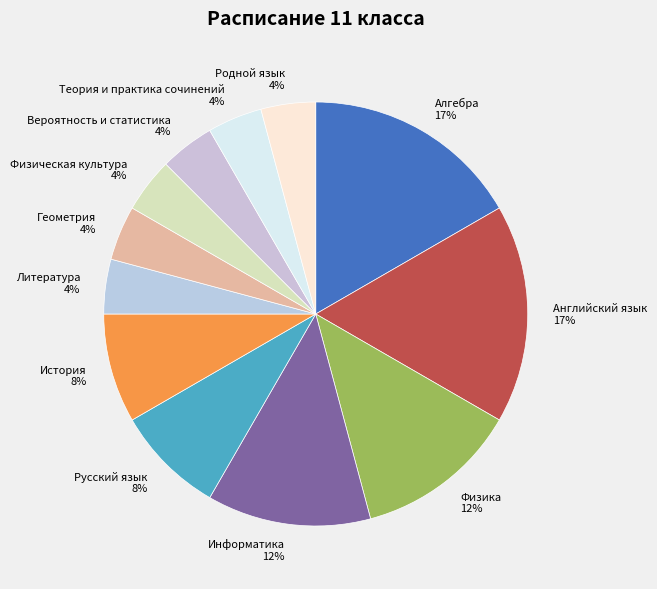

True or false: Английский язык accounts for 6% of the total.

False